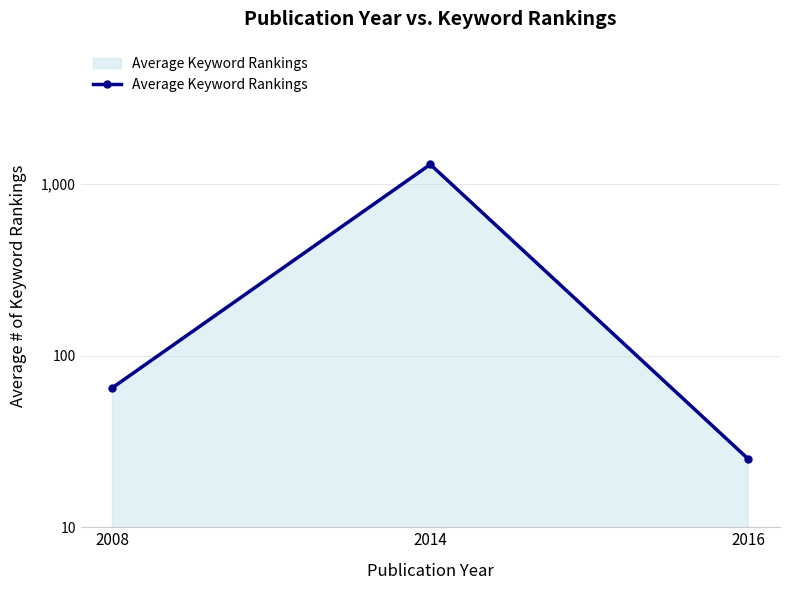

Rank the categories by value from highest to lowest.

2014, 2008, 2016